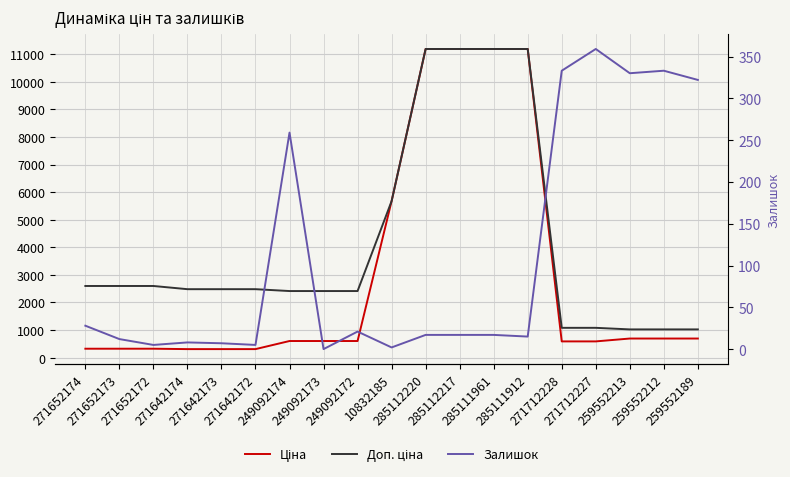

True or false: Ціна has a value of 458.3 at 271642174.

False